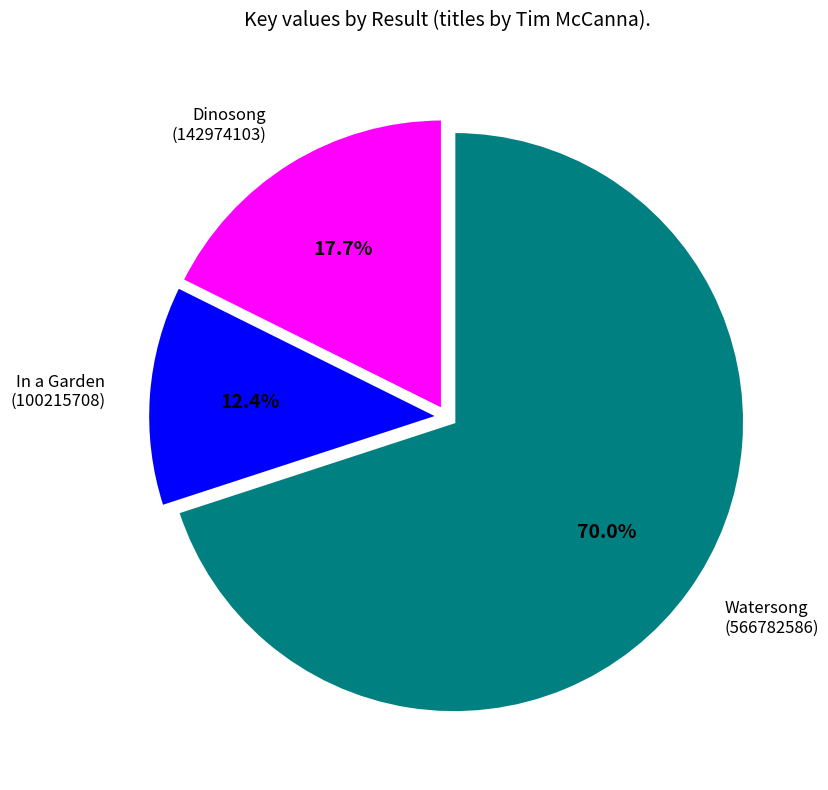

What is the ratio of the value at Dinosong (142974103) to the value at Watersong (566782586)?

0.3